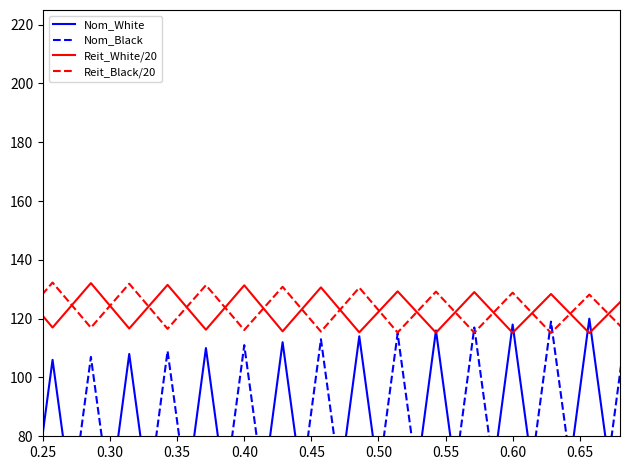

True or false: Nom_White has more than 0 points higher than both neighbors.

True